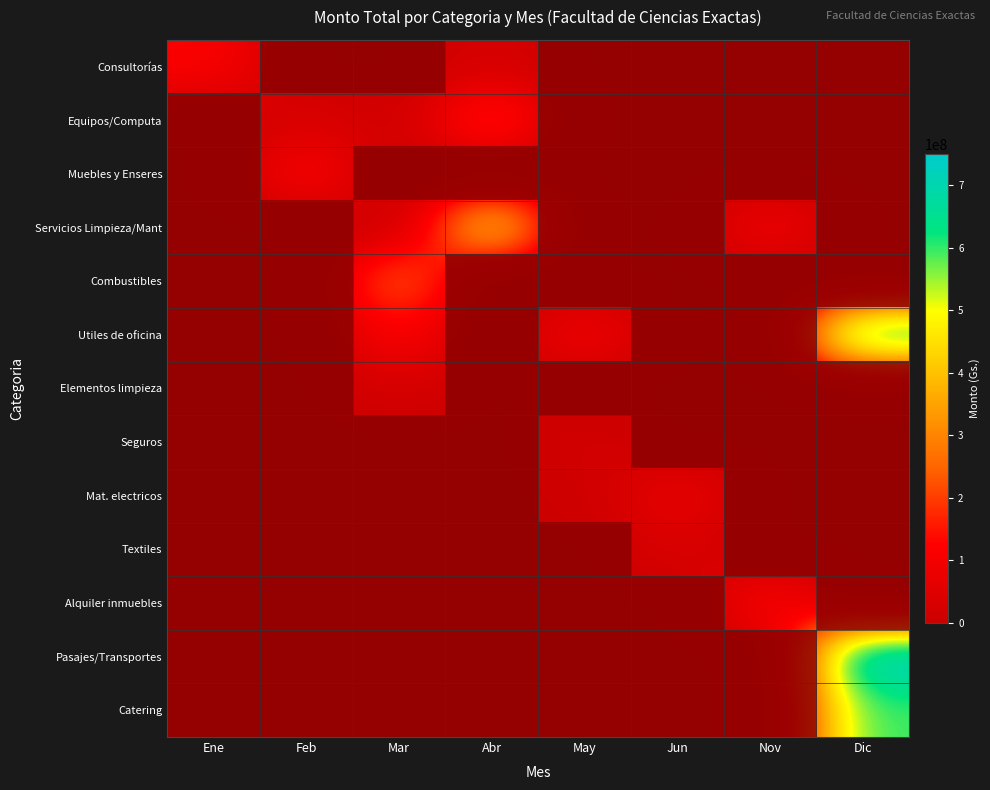

Between Nov and Dic, which is larger?

Nov